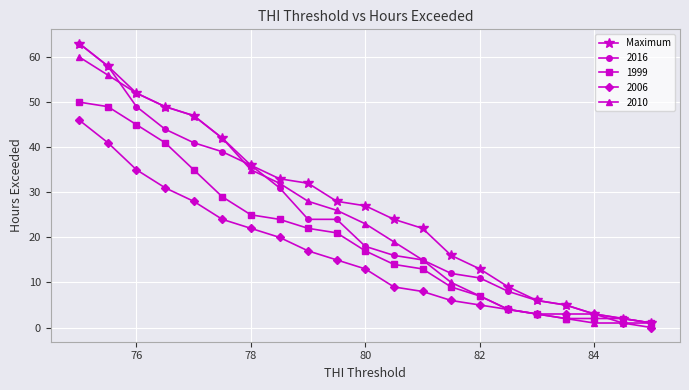

At how many categories does at least one series exceed 40?

6